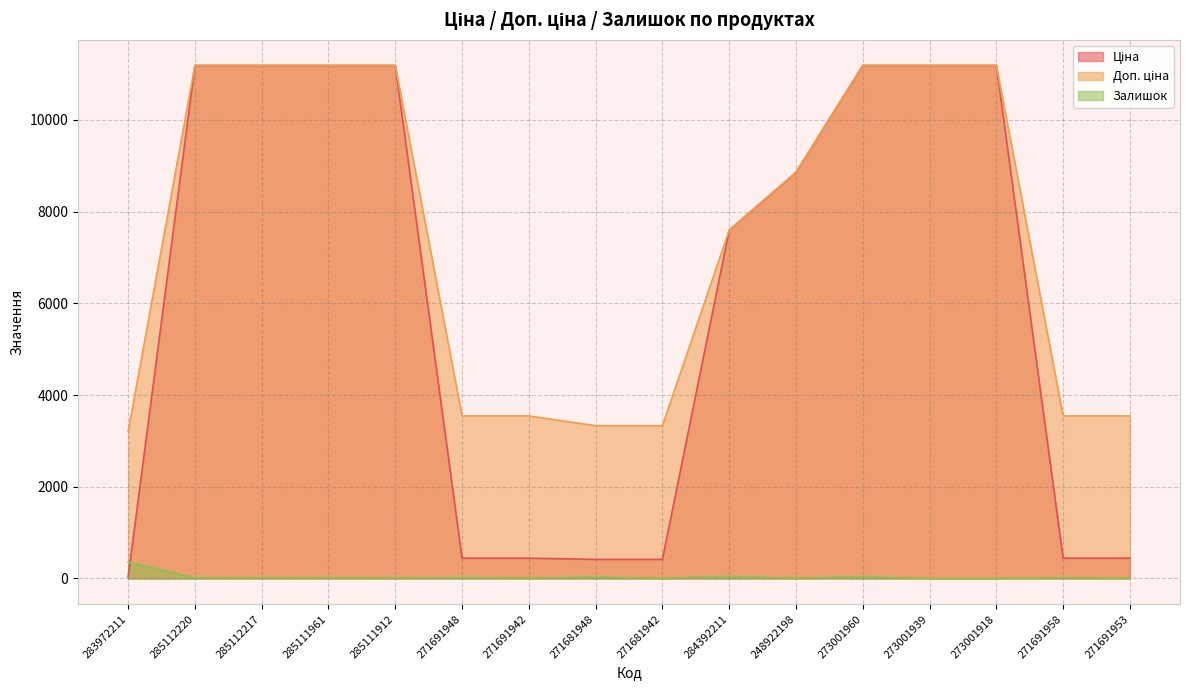

How many data points in Залишок are less than 17?

7